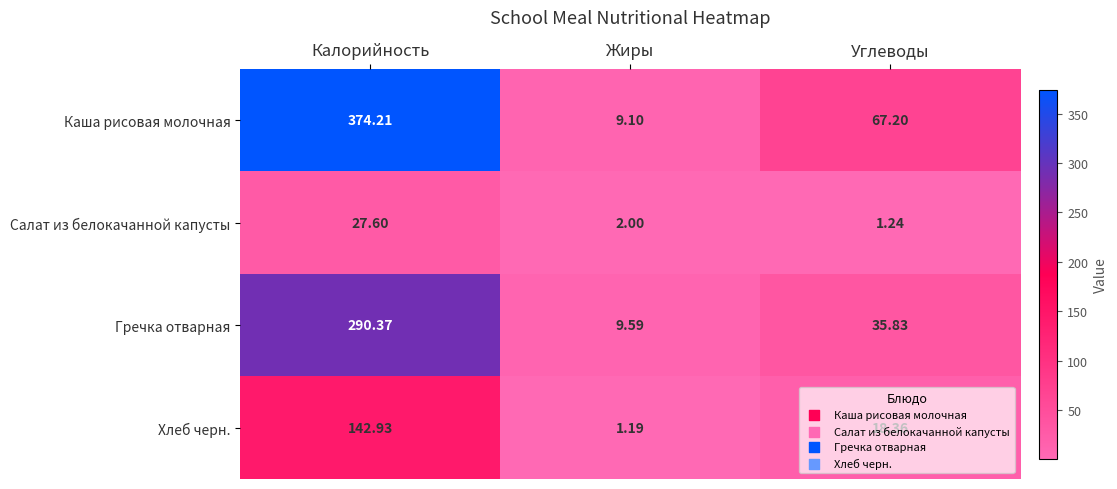

At Углеводы, list the series in order from smallest to largest.

Салат из белокачанной капусты, Хлеб черн., Гречка отварная, Каша рисовая молочная